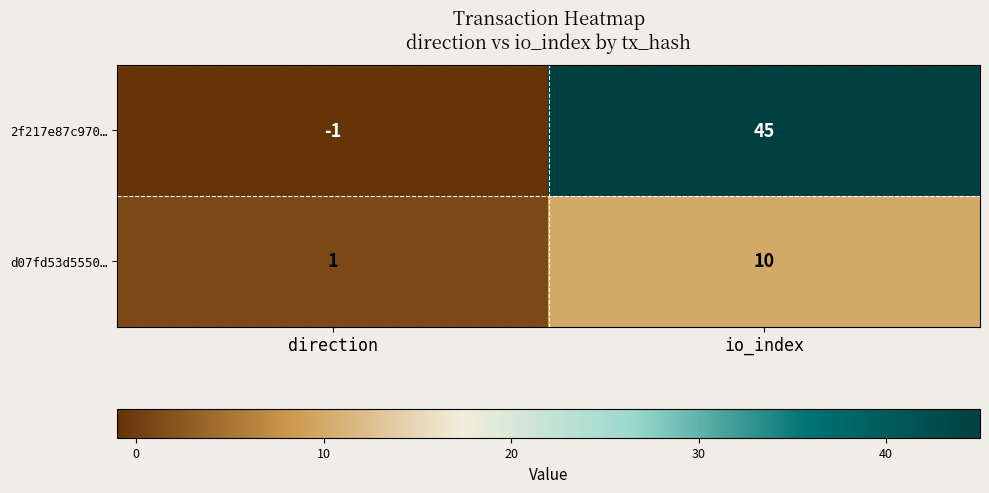

Rank the series at direction from highest to lowest value.

d07fd53d5550…, 2f217e87c970…